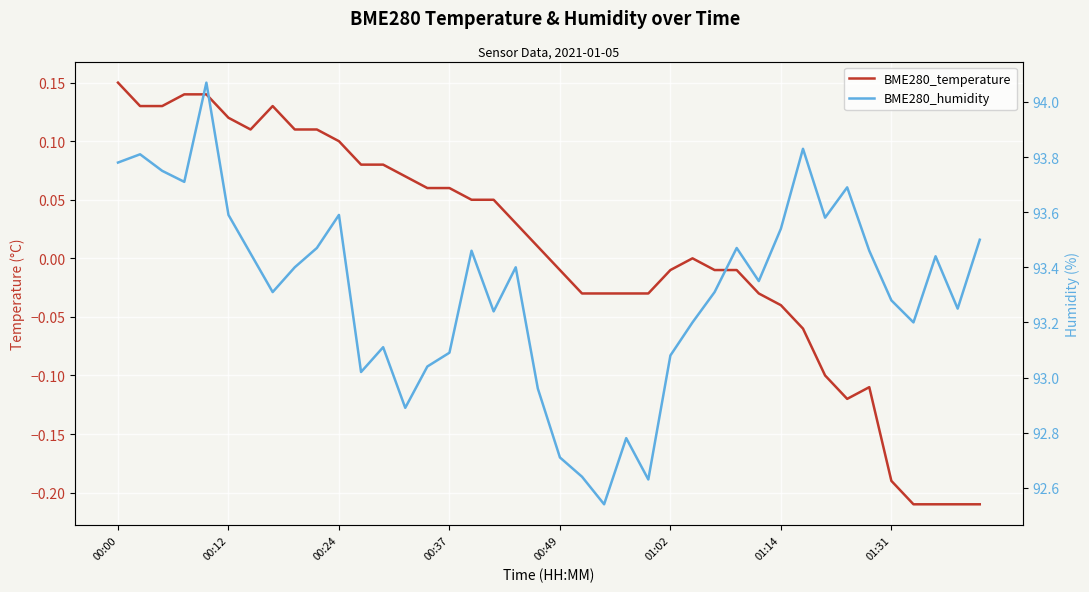

How many values in BME280_temperature are above zero?

20